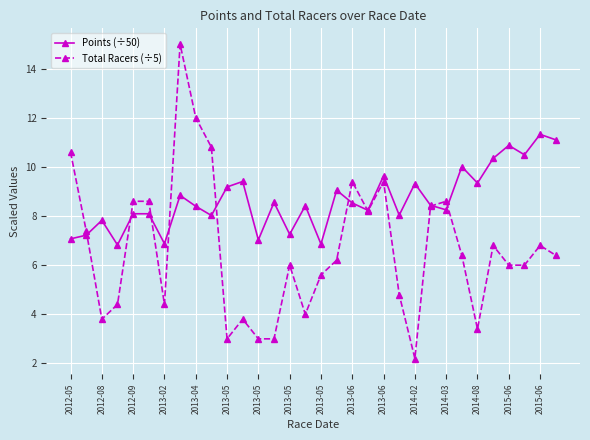

What is the minimum value for Points (÷50)?

6.8